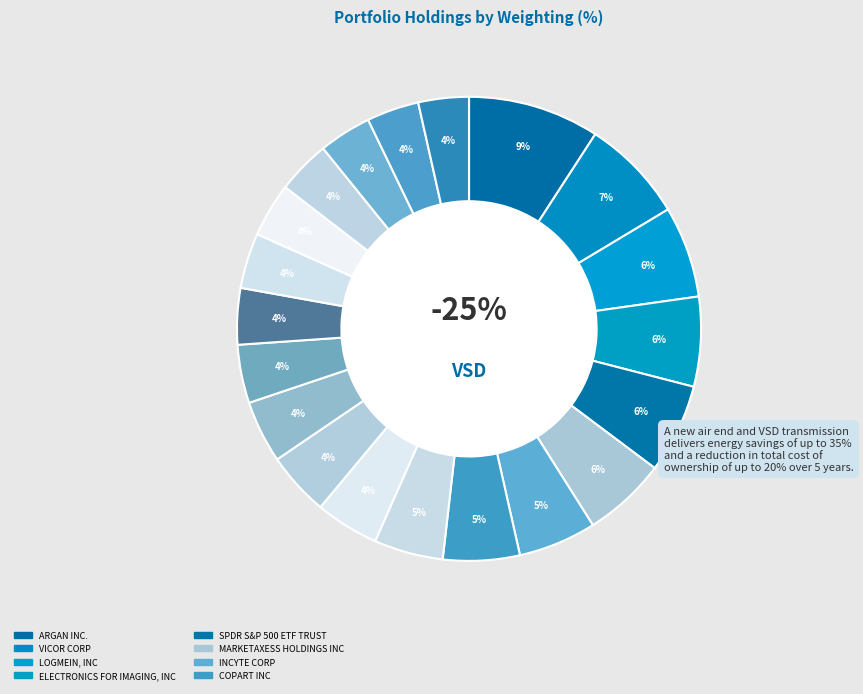

Does any single category account for the majority?

No